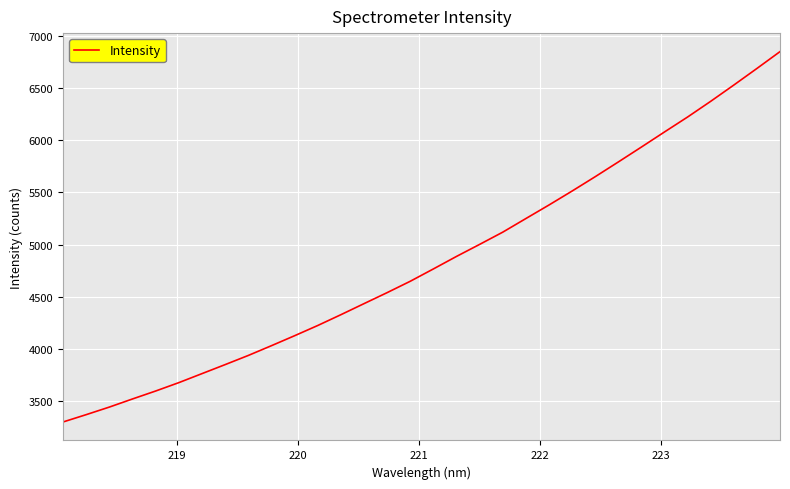

What is the smallest value displayed?

3304.1